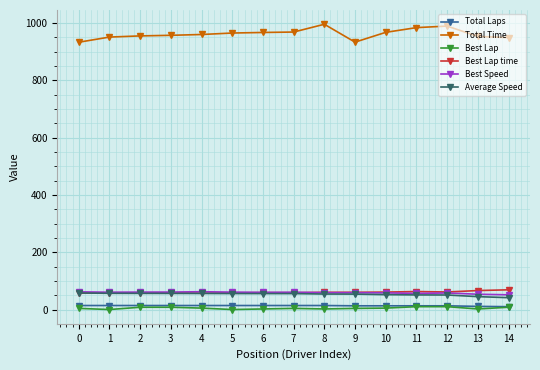

How many series are shown in this chart?

6